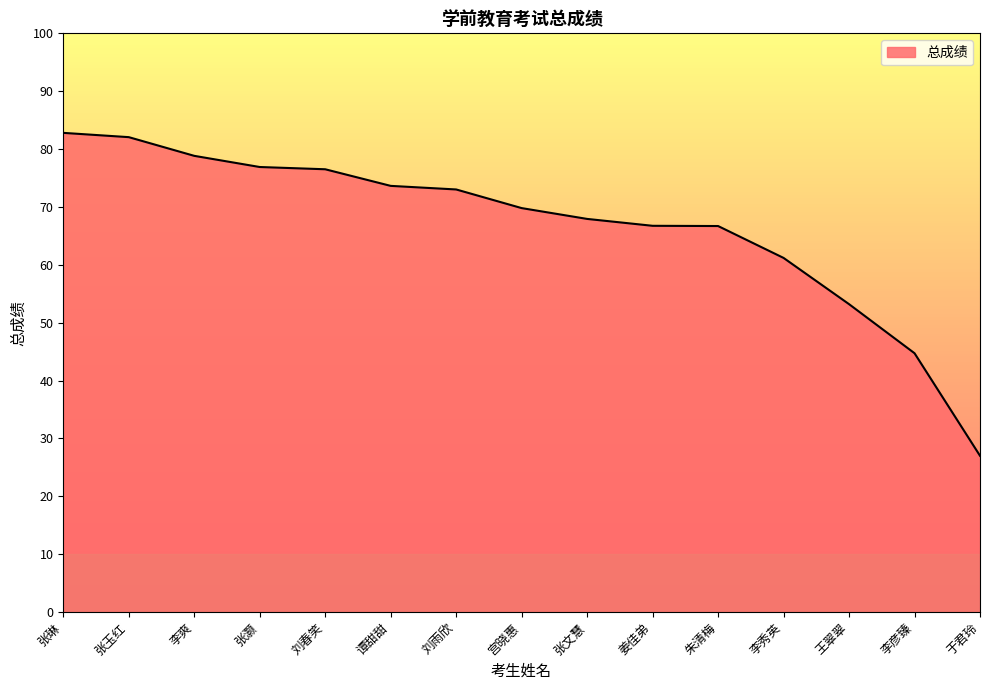

What position from the left is 宫晓惠?

8